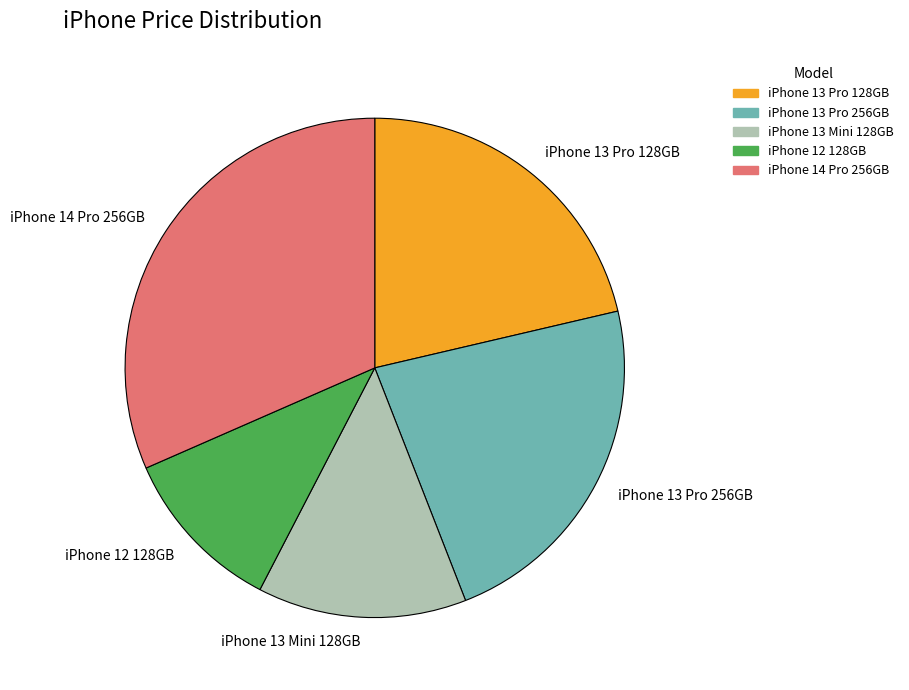

Combined, do iPhone 13 Mini 128GB and iPhone 13 Pro 256GB account for over 50%?

No